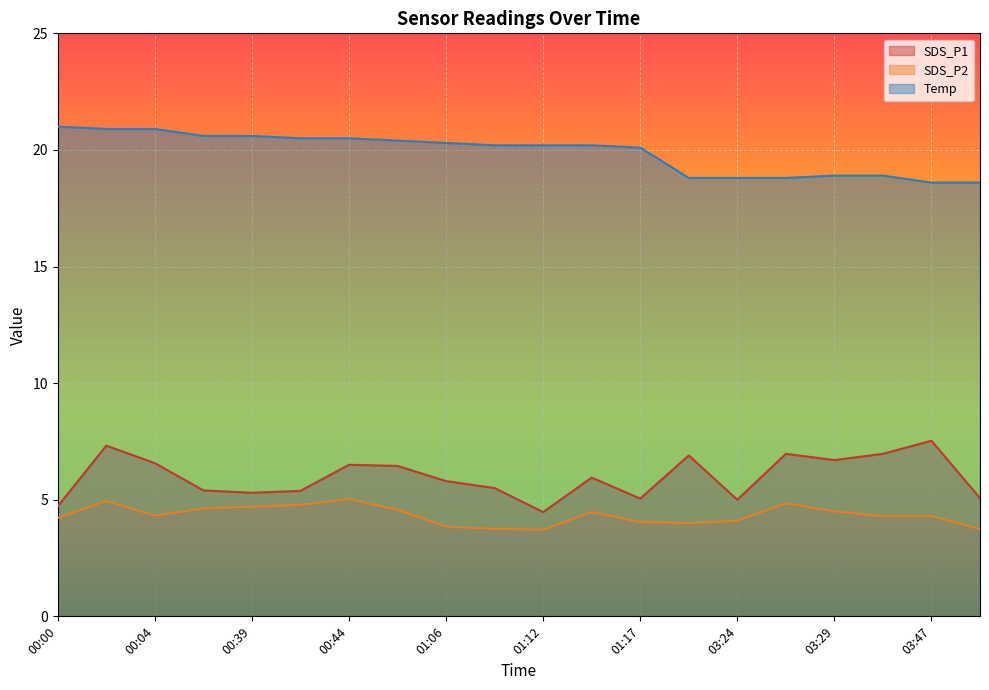

What are all the series names shown in the legend?

SDS_P1, SDS_P2, Temp